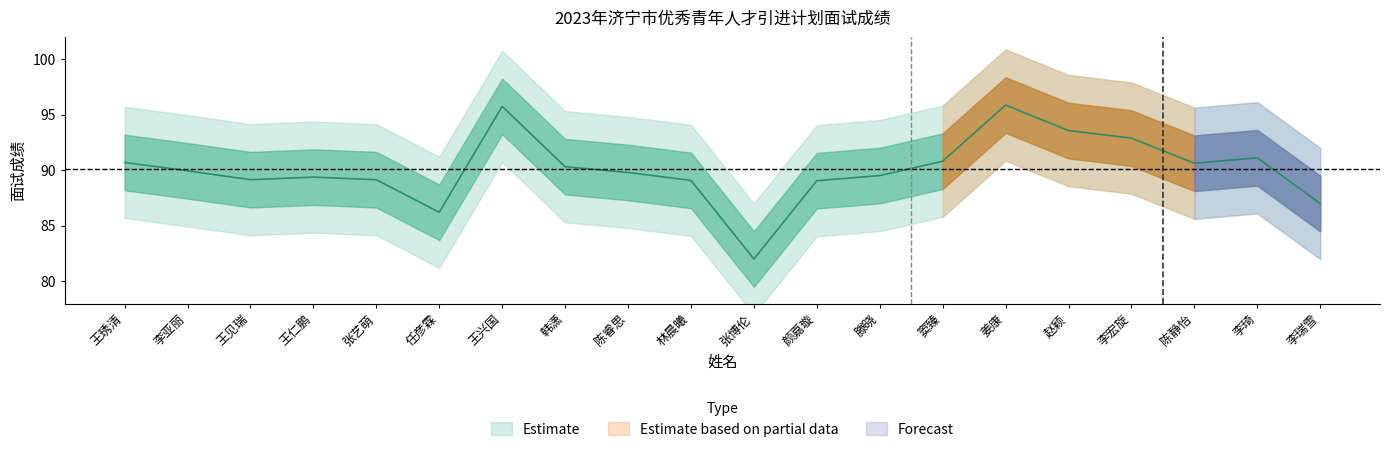

What is the smallest value displayed?

82.0